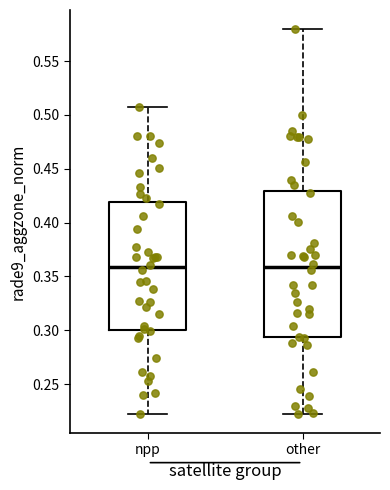

Reading left to right, read every box against the y-axis: the position of its median line, the range the box covers, and the ends of its whiskers. The values are not printed on the chart, so give them approximately, as read against the axis.

npp: median 0.360, box 0.300 to 0.420, whiskers 0.225 to 0.505
other: median 0.360, box 0.295 to 0.430, whiskers 0.225 to 0.580